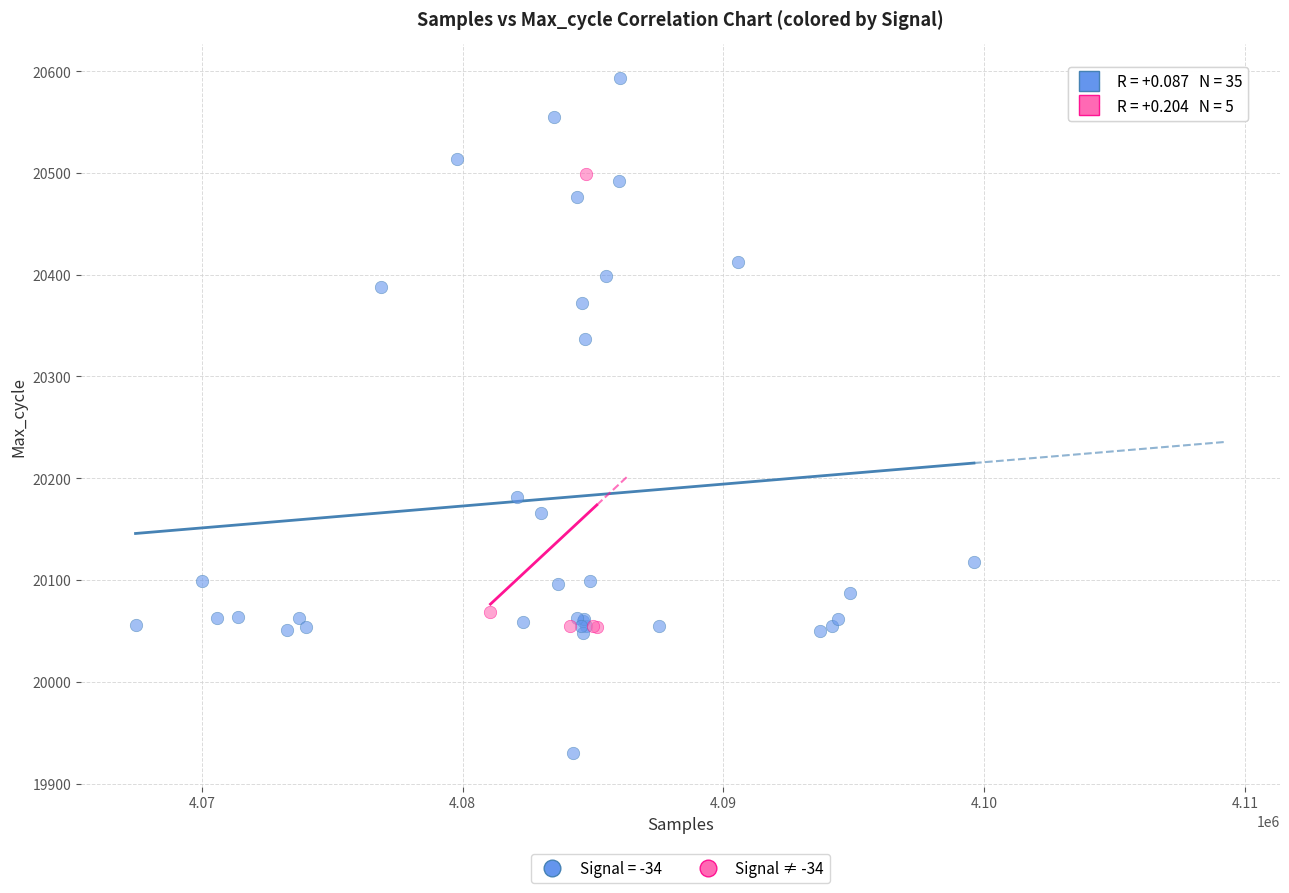

Which series contains the lowest Y value?

Signal = -34